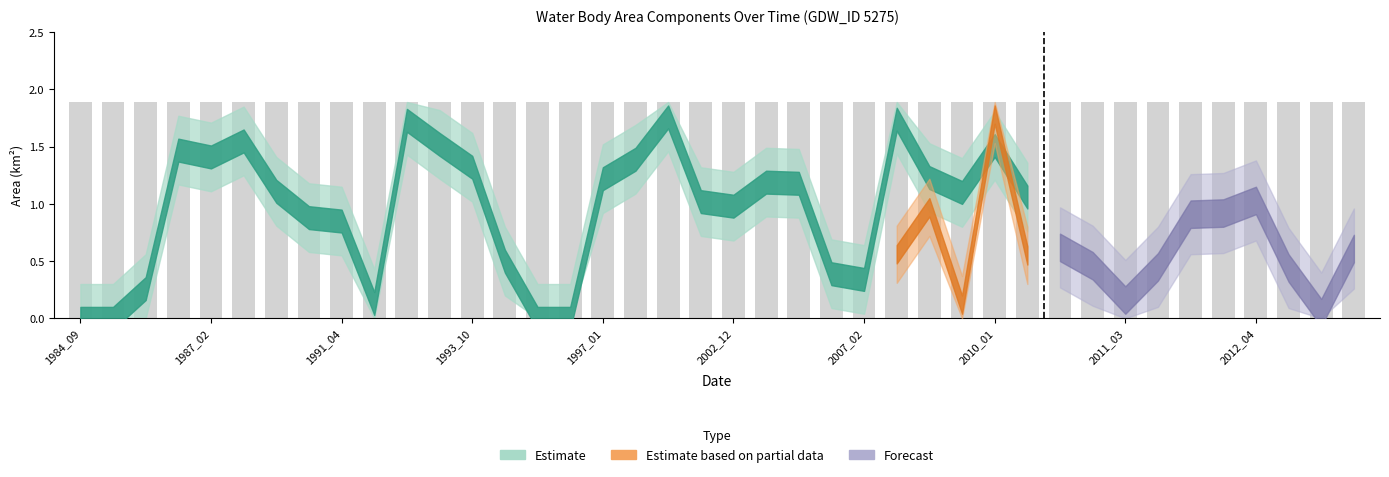

Reading right to left, extract all data points from this chart.

waterArea: 2018_02=1.3	2017_01=1.8	2014_02=1.4	2012_04=0.9	2012_03=1.0	2012_01=1.0	2011_04=1.4	2011_03=1.7	2010_05=1.4	2010_03=1.3	2010_02=1.1	2010_01=1.5	2009_10=1.1	2009_01=1.2	2008_02=1.7	2007_02=0.3	2007_01=0.4	2006_04=1.2	2003_03=1.2	2002_12=1.0	2002_07=1.0	2000_03=1.8	1997_03=1.4	1997_01=1.2	1995_09=0.0	1995_08=0.0	1994_09=0.5	1993_10=1.3	1993_09=1.5	1993_04=1.7	1992_01=0.1	1991_04=0.8	1991_02=0.9	1990_10=1.1	1989_02=1.6	1987_02=1.4	1987_01=1.5	1984_12=0.3	1984_10=0.0	1984_09=0.0
landArea: 2018_02=0.6	2017_01=0.1	2014_02=0.4	2012_04=1.0	2012_03=0.9	2012_01=0.9	2011_04=0.5	2011_03=0.2	2010_05=0.5	2010_03=0.6	2010_02=0.8	2010_01=0.4	2009_10=0.8	2009_01=0.7	2008_02=0.1	2007_02=1.6	2007_01=1.5	2006_04=0.7	2003_03=0.7	2002_12=0.9	2002_07=0.9	2000_03=0.1	1997_03=0.5	1997_01=0.7	1995_09=1.9	1995_08=1.9	1994_09=1.4	1993_10=0.6	1993_09=0.4	1993_04=0.2	1992_01=1.8	1991_04=1.0	1991_02=1.0	1990_10=0.8	1989_02=0.3	1987_02=0.5	1987_01=0.4	1984_12=1.6	1984_10=1.9	1984_09=1.9
origWaterArea: 2018_02=0.8	2017_01=1.3	2014_02=0.6	2012_04=0.6	2012_03=0.8	2012_01=0.8	2011_04=1.3	2011_03=0.0	2010_05=1.1	2010_03=0.1	2010_02=0.6	2010_01=0.0	2009_10=1.0	2009_01=0.3	2008_02=1.2	2007_02=0.2	2007_01=0.0	2006_04=1.0	2003_03=0.9	2002_12=0.1	2002_07=0.8	2000_03=1.5	1997_03=0.7	1997_01=0.2	1995_09=0.0	1995_08=0.0	1994_09=0.5	1993_10=1.3	1993_09=1.5	1993_04=1.7	1992_01=0.1	1991_04=0.8	1991_02=0.7	1990_10=1.1	1989_02=0.6	1987_02=0.7	1987_01=0.0	1984_12=0.3	1984_10=0.0	1984_09=0.0
origlandArea: 2018_02=0.5	2017_01=0.0	2014_02=0.2	2012_04=1.0	2012_03=0.7	2012_01=0.7	2011_04=0.4	2011_03=0.0	2010_05=0.4	2010_03=0.5	2010_02=0.8	2010_01=0.1	2009_10=0.8	2009_01=0.7	2008_02=0.1	2007_02=1.5	2007_01=1.4	2006_04=0.7	2003_03=0.3	2002_12=0.4	2002_07=0.8	2000_03=0.1	1997_03=0.5	1997_01=0.7	1995_09=1.9	1995_08=1.9	1994_09=1.4	1993_10=0.6	1993_09=0.4	1993_04=0.2	1992_01=1.3	1991_04=1.0	1991_02=1.0	1990_10=0.8	1989_02=0.2	1987_02=0.5	1987_01=0.1	1984_12=1.6	1984_10=1.9	1984_09=1.9
origNoDataArea: 2018_02=0.6	2017_01=0.5	2014_02=1.0	2012_04=0.3	2012_03=0.4	2012_01=0.4	2011_04=0.2	2011_03=1.9	2010_05=0.3	2010_03=1.3	2010_02=0.6	2010_01=1.8	2009_10=0.1	2009_01=1.0	2008_02=0.6	2007_02=0.2	2007_01=0.5	2006_04=0.3	2003_03=0.7	2002_12=1.4	2002_07=0.2	2000_03=0.2	1997_03=0.7	1997_01=1.1	1995_09=0.0	1995_08=0.0	1994_09=0.0	1993_10=0.0	1993_09=0.0	1993_04=0.0	1992_01=0.5	1991_04=0.0	1991_02=0.2	1990_10=0.0	1989_02=1.1	1987_02=0.7	1987_01=1.8	1984_12=0.0	1984_10=0.0	1984_09=0.0